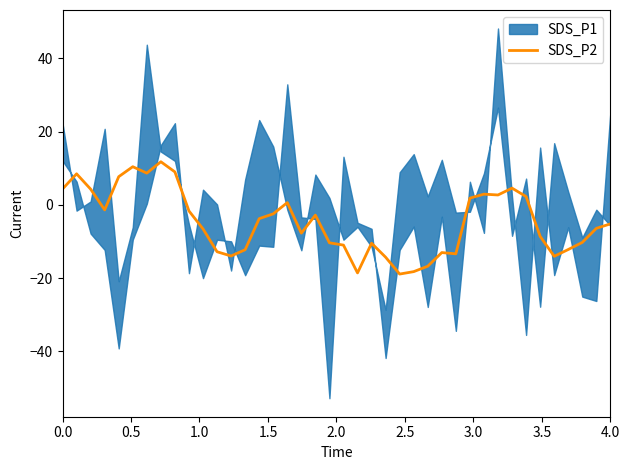

What is the minimum value for SDS_P2?

-18.9